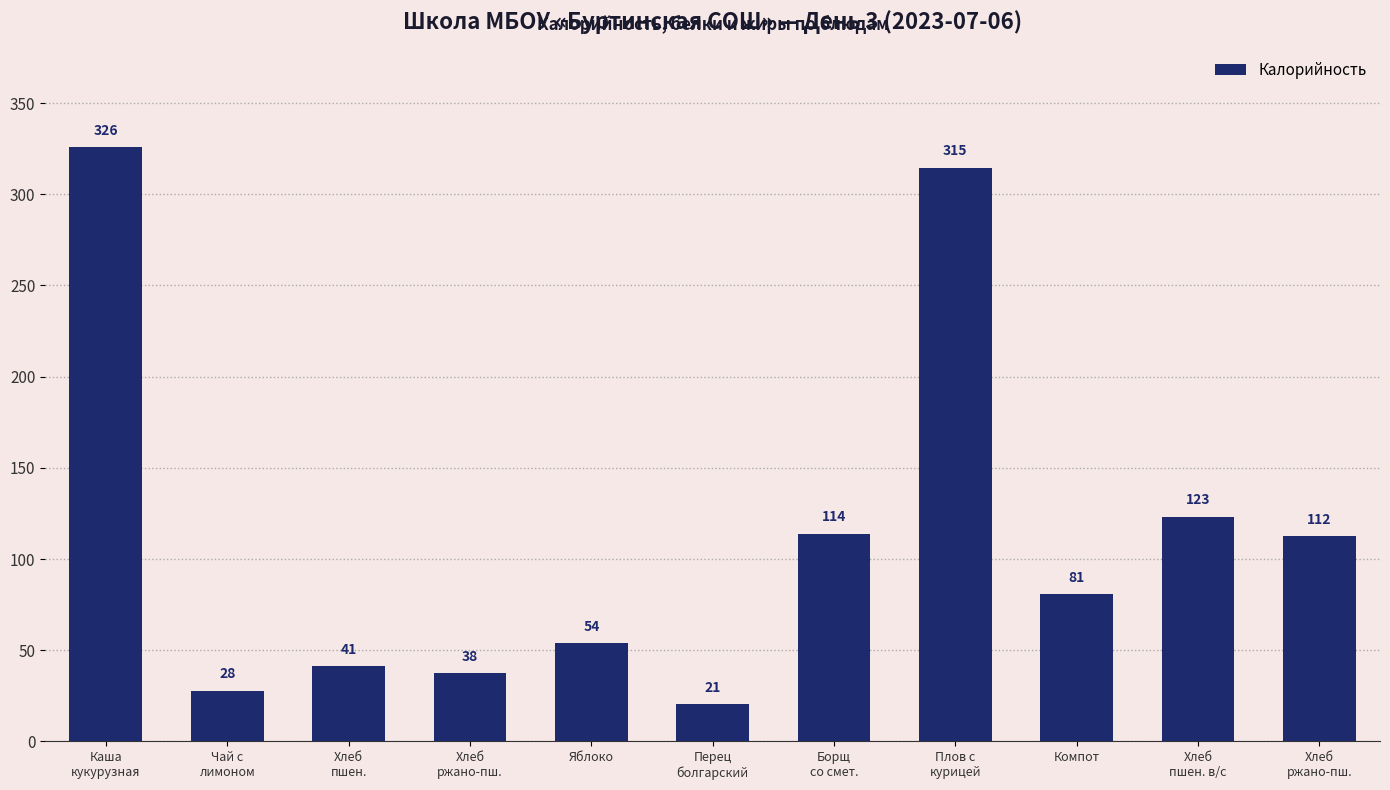

What is the value of the 1st bar from the left?

325.9